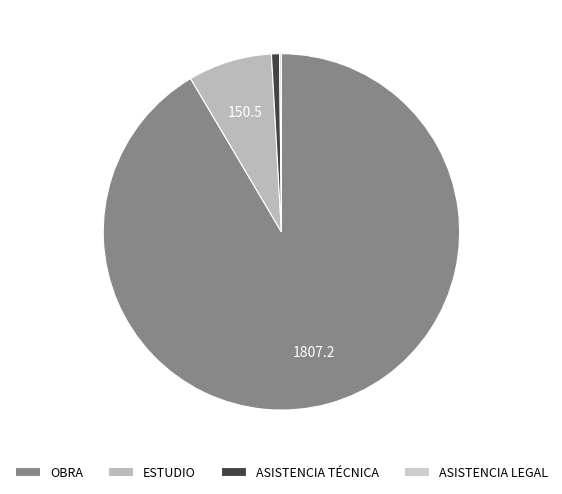

Is there any slice that represents more than half of the pie?

Yes